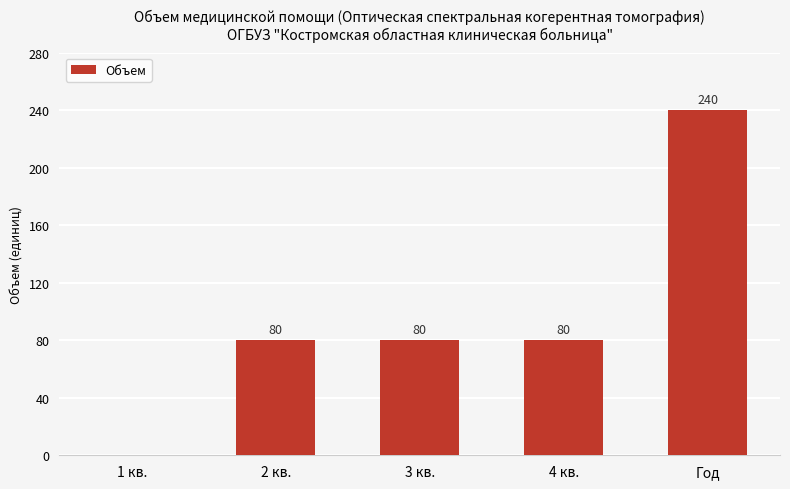

What is the greatest value displayed?

240